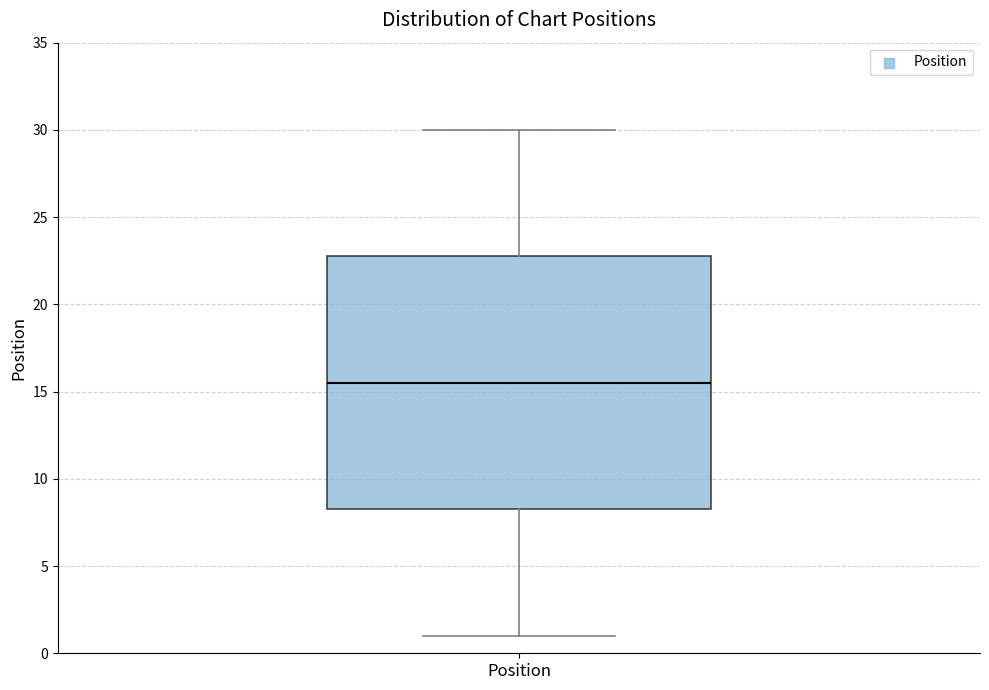

Transcribe this box plot: give where the median line is, the range the box spans, and where the two whiskers end, as read against the y-axis. The values are not printed on the chart, so give them approximately, as read against the axis.

median 15.5, box 8.5 to 23.0, whiskers 1.0 to 30.0